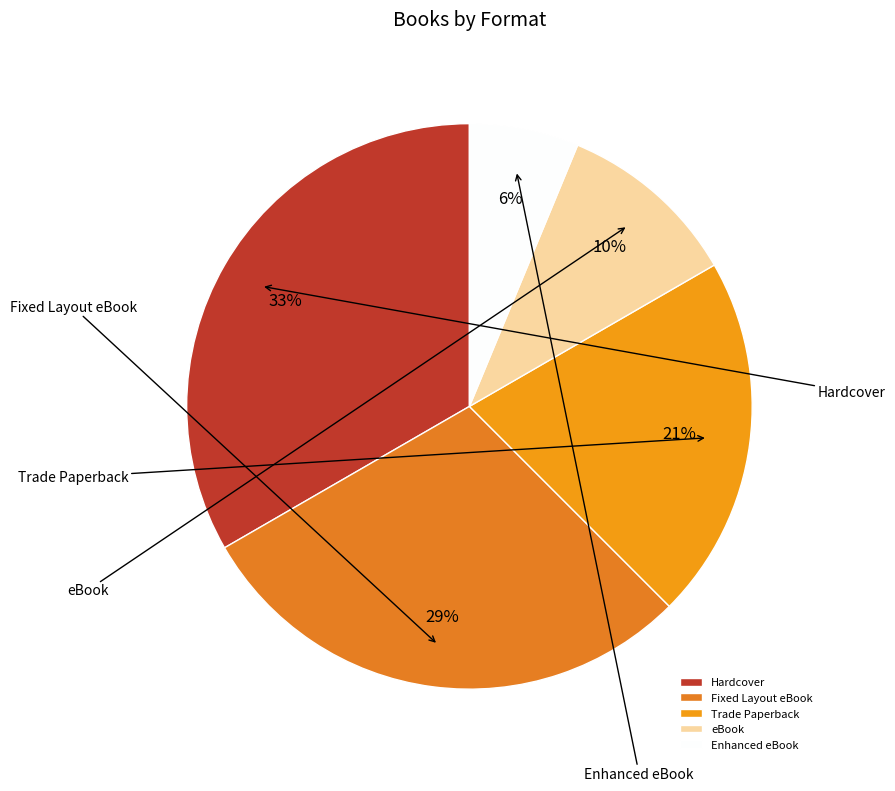

To the nearest percent, what is the difference between the largest and smallest slice percentages?

27%